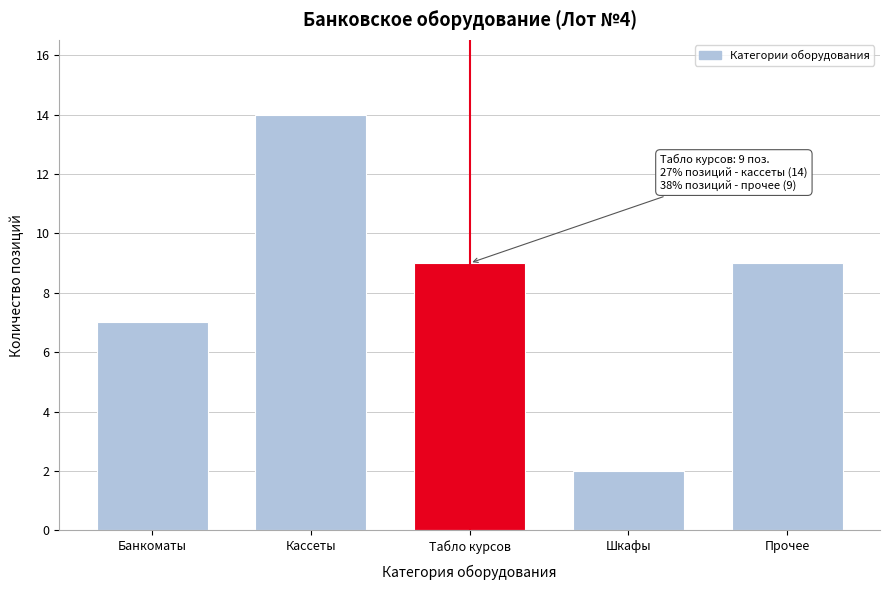

Reading left to right, transcribe all the data shown in this chart.

Банкоматы=7	Кассеты=14	Табло курсов=9	Шкафы=2	Прочее=9